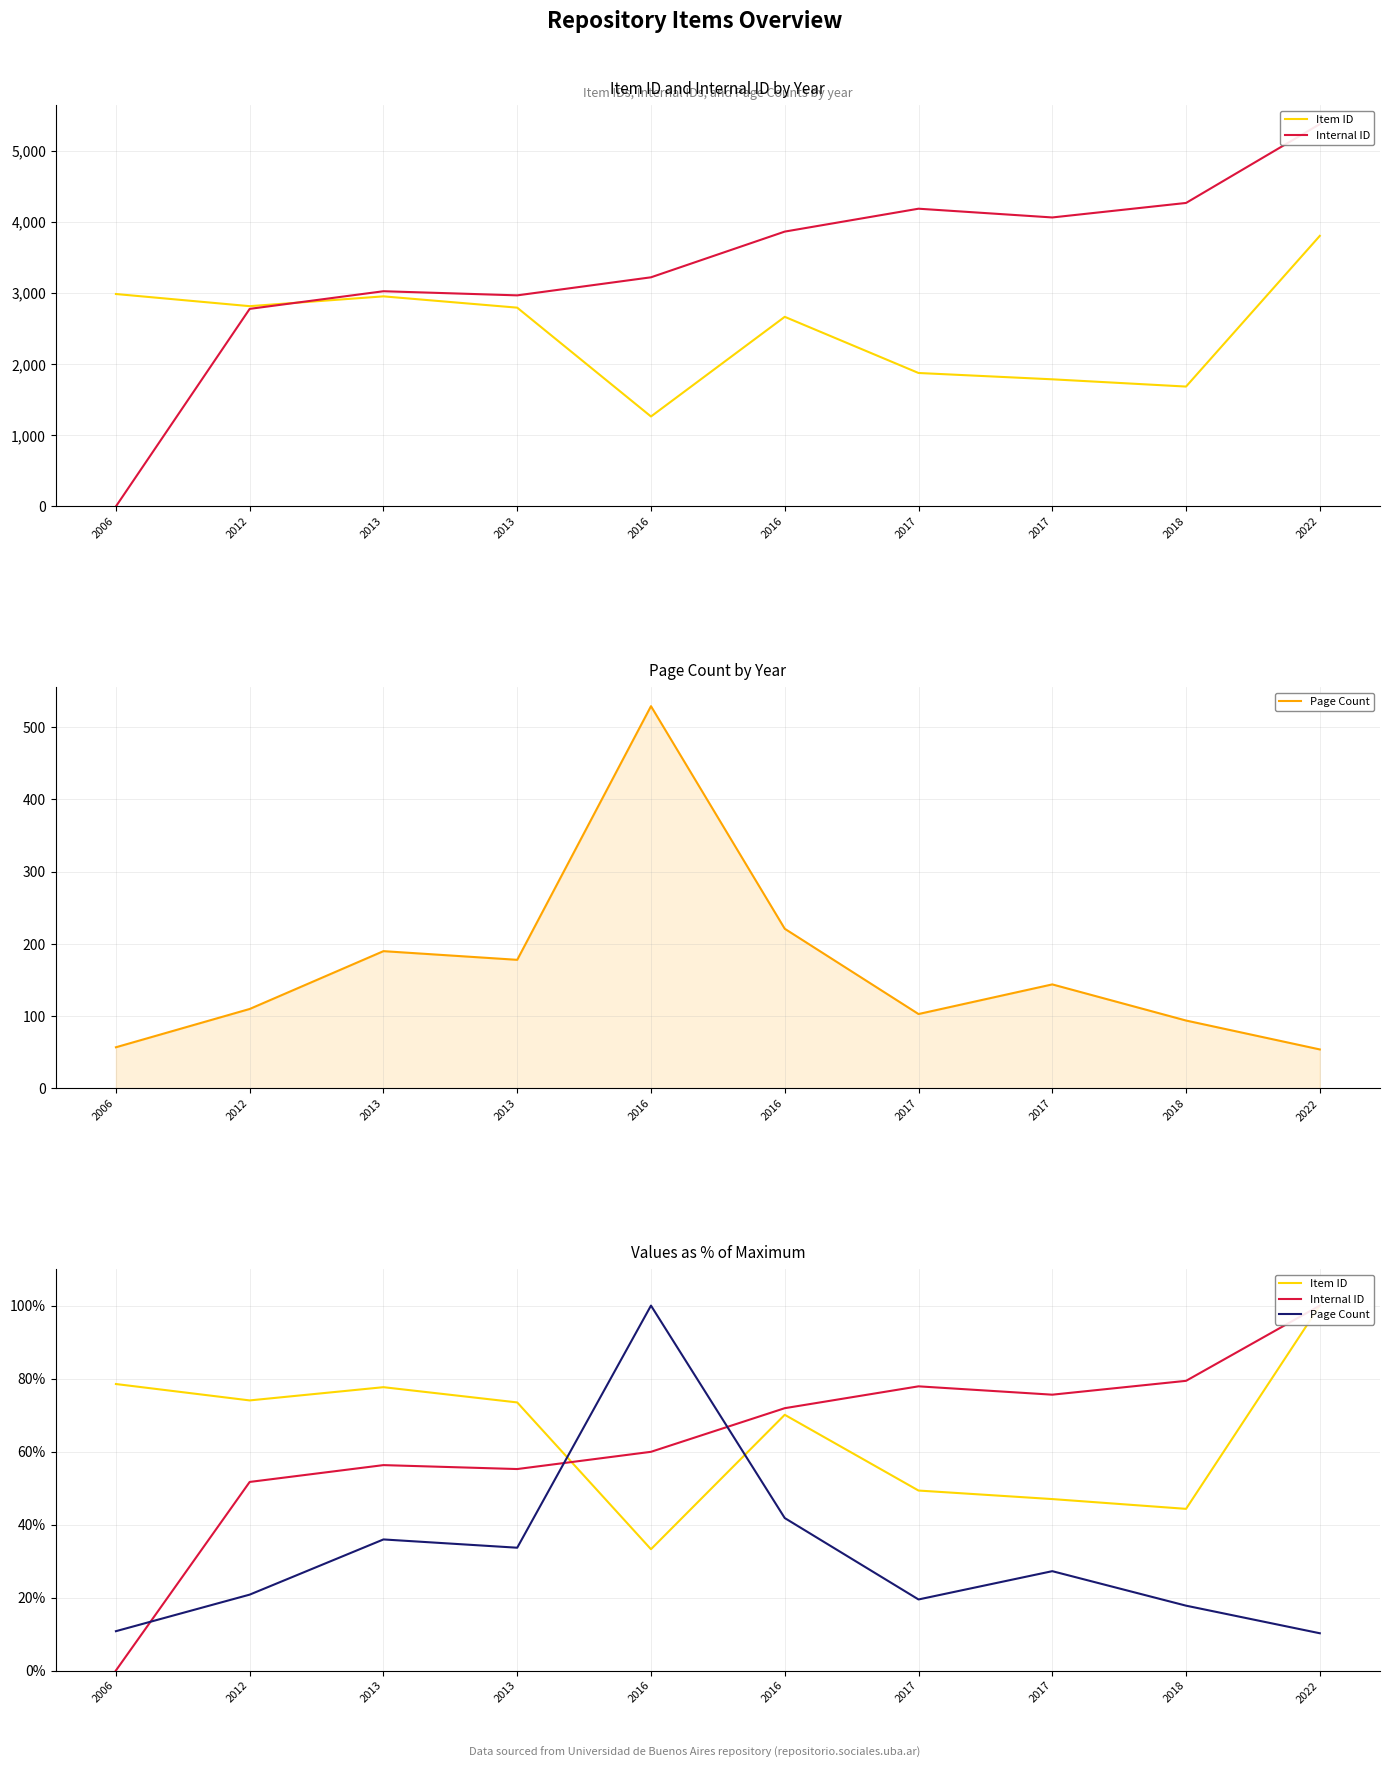

The Page Count series shows 17.8 at 2018. True or false?

True